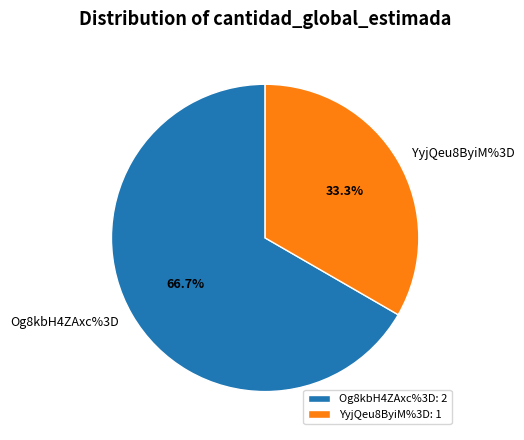

Is it true that YyjQeu8ByiM%3D is 33% of the pie?

True